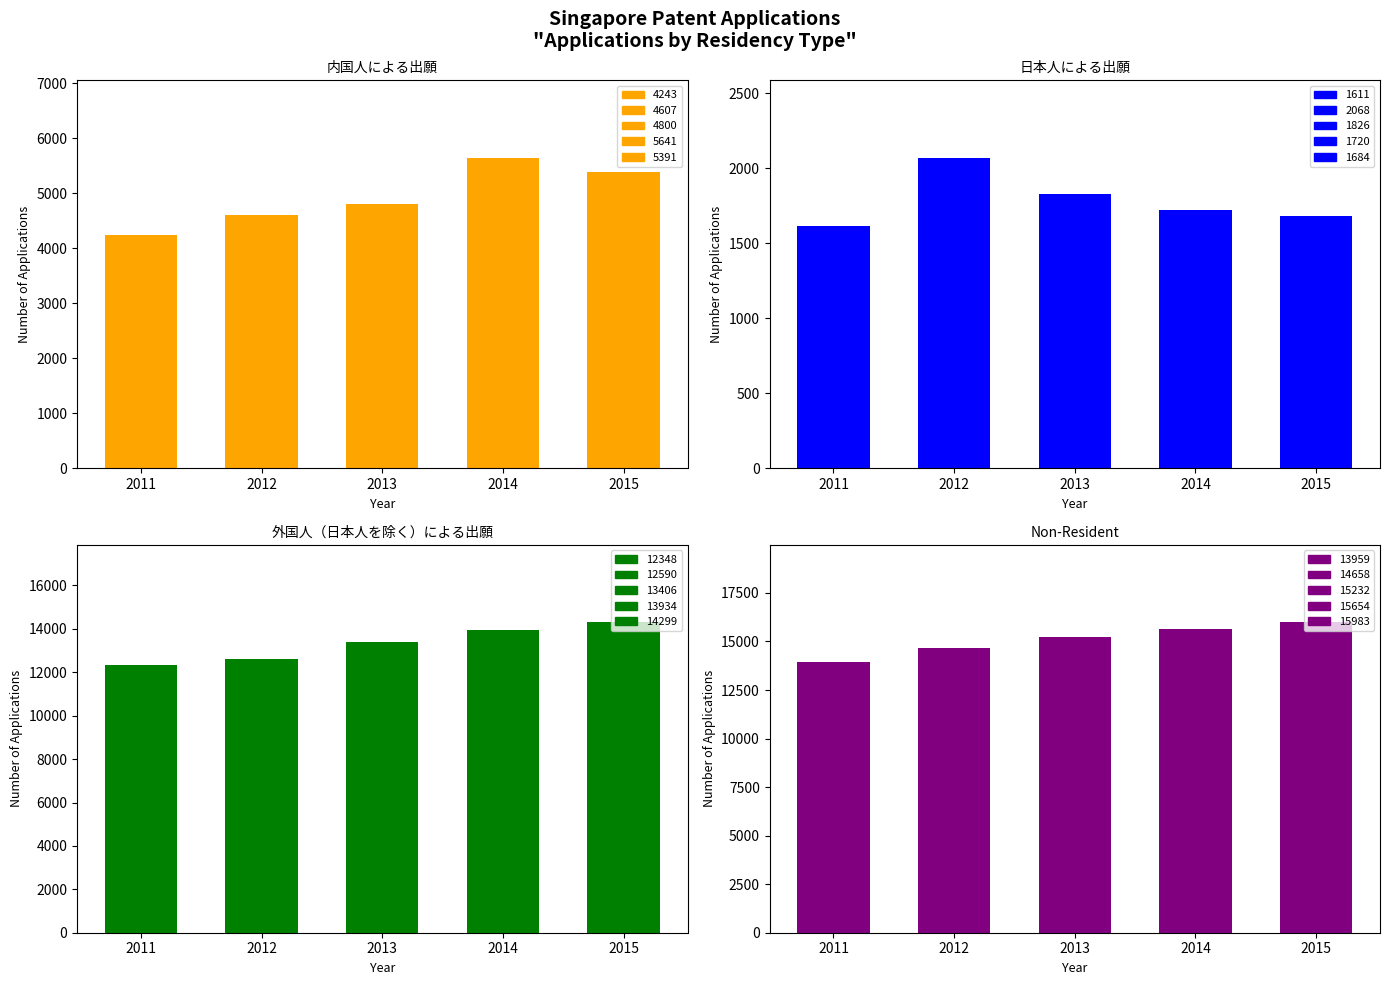

What is the difference between the highest and lowest values at 2015?

14299